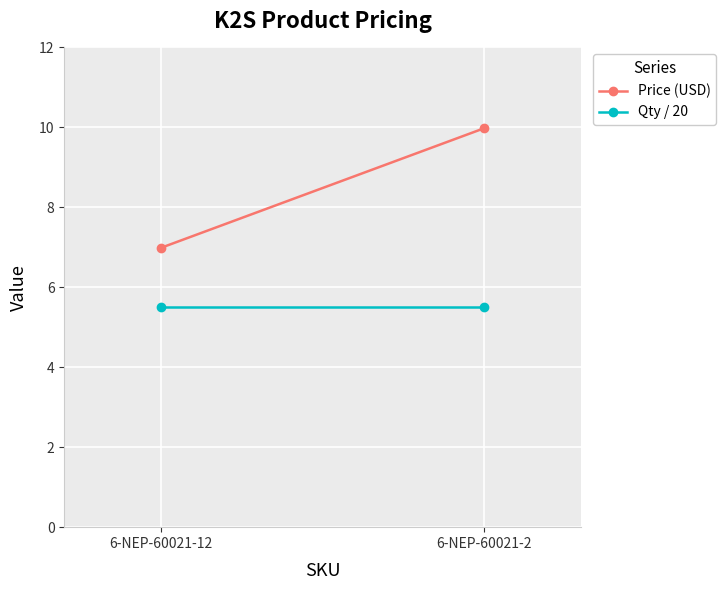

Reading left to right, extract all data points from this chart.

Price (USD): 7.0	10.0
Qty / 20: 5.5	5.5